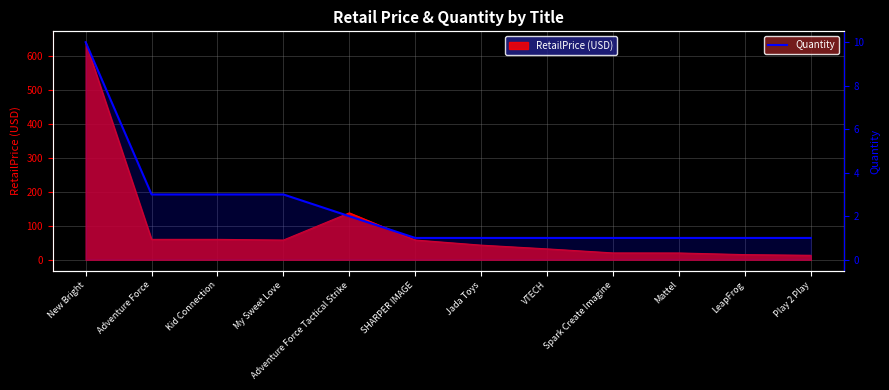

What is the average value?

2